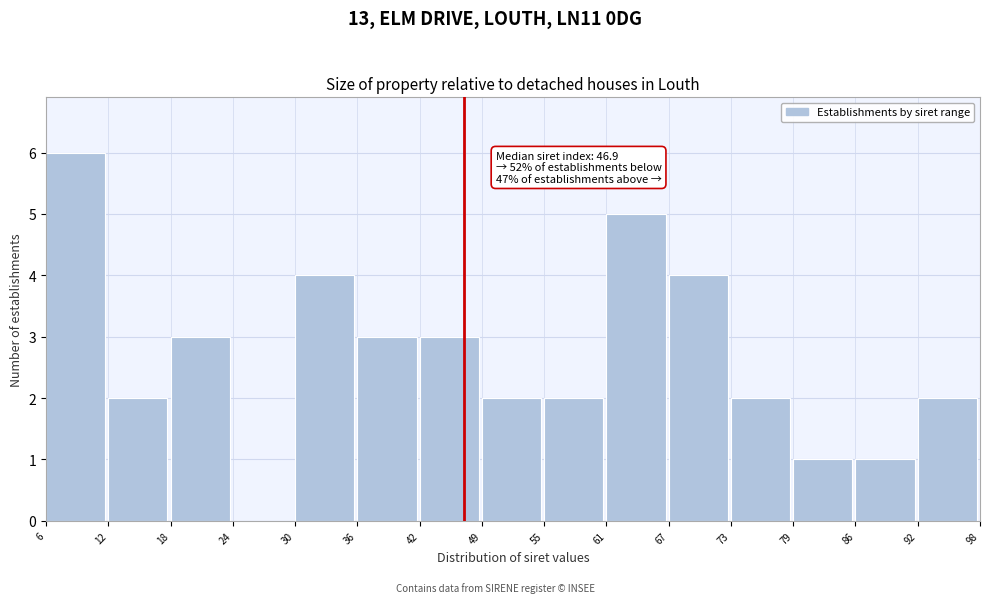

Which range on the x-axis has the tallest bar?

6 to 12